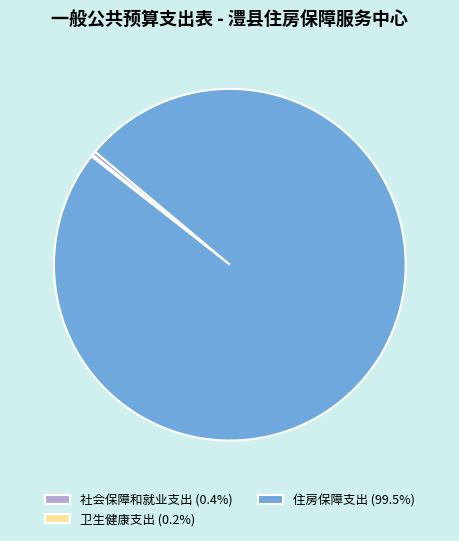

Do 住房保障支出 (99.5%) and 社会保障和就业支出 (0.4%) together represent more than half of the pie?

Yes